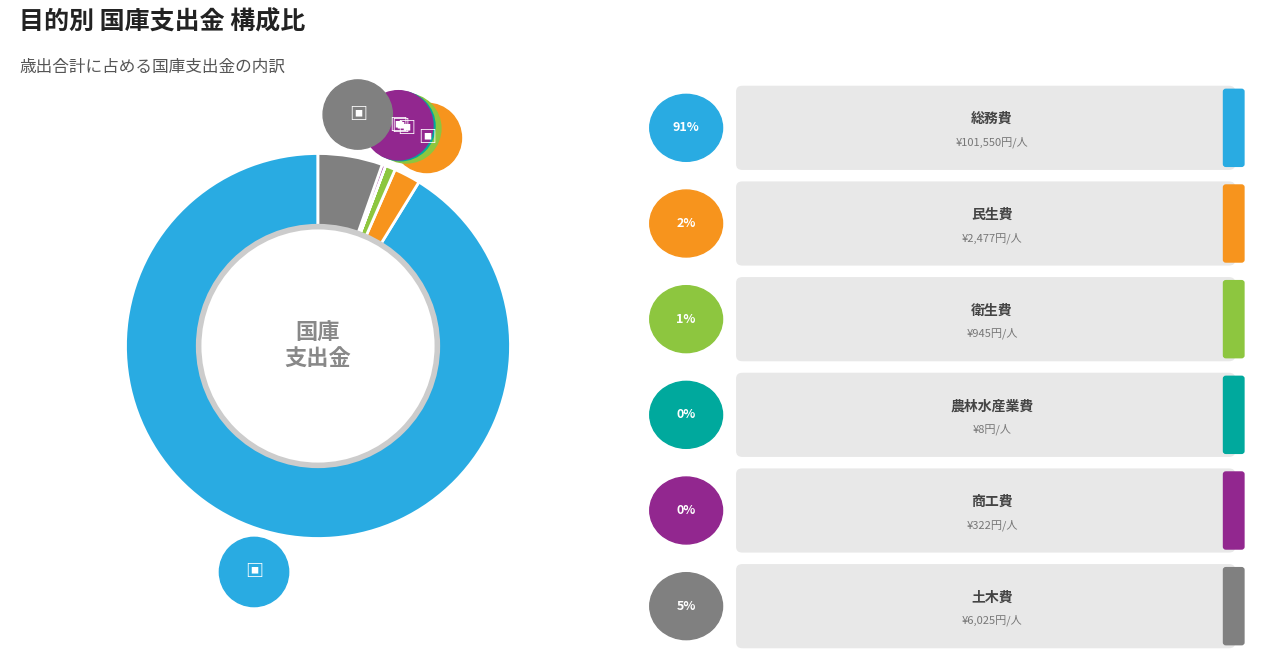

Is it true that 衛生費 is 1% of the pie?

True